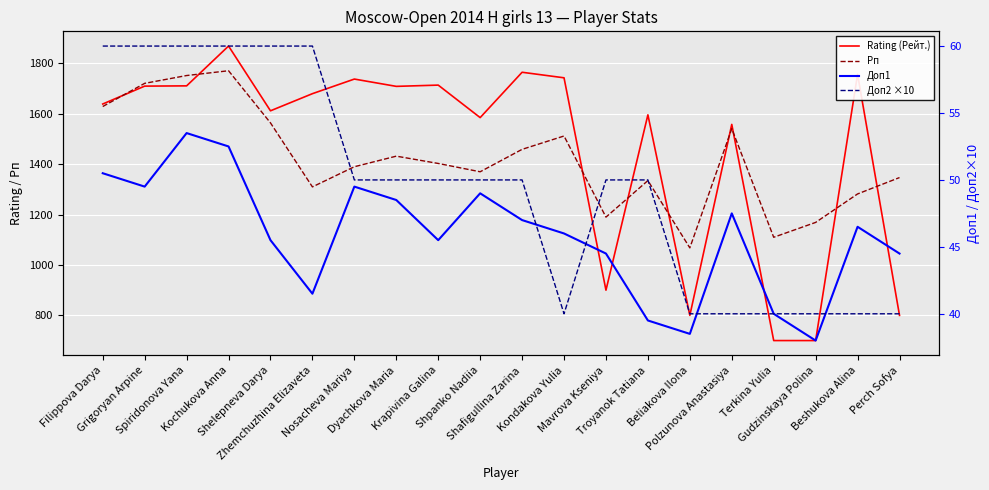

What is the average value of the Доп1 series?

45.9